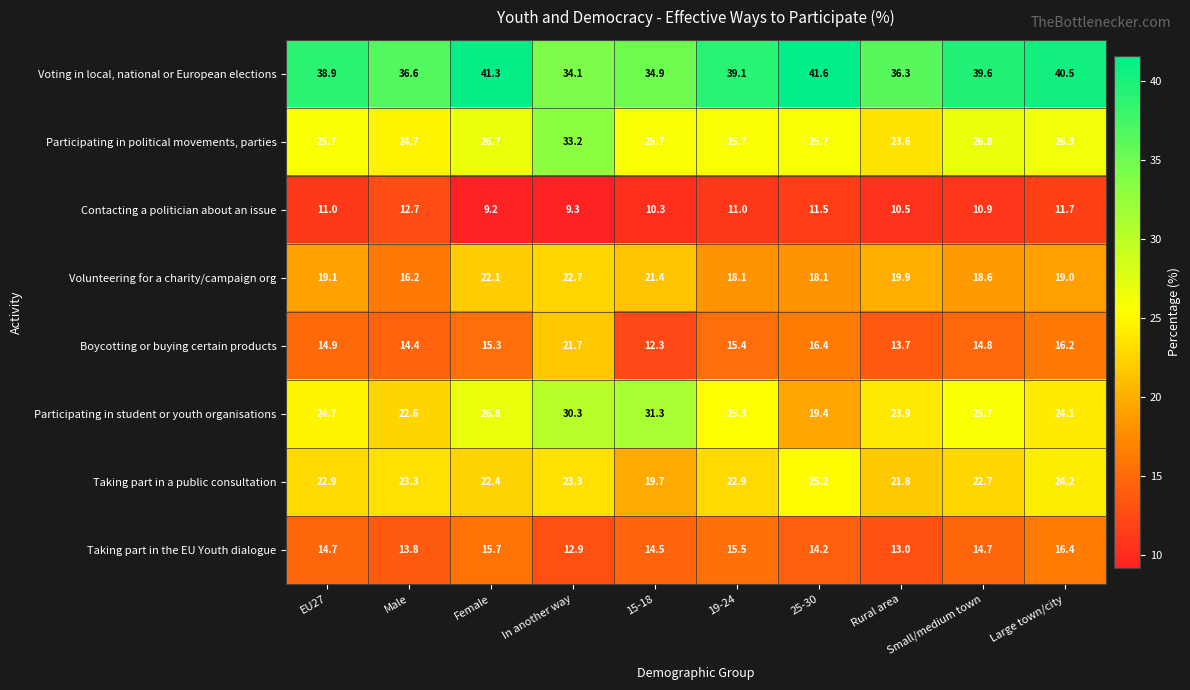

What is the minimum value shown in the chart?

9.2